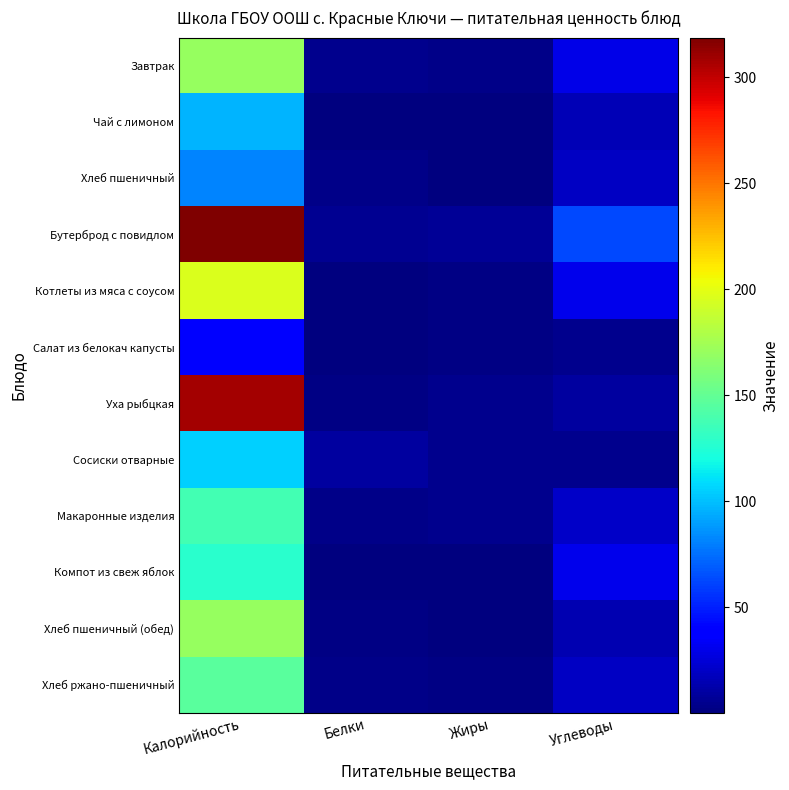

Rank the series at Жиры from lowest to highest value.

Чай с лимоном, Компот из свеж яблок, Хлеб пшеничный (обед), Хлеб пшеничный, Хлеб ржано-пшеничный, Салат из белокач капусты, Котлеты из мяса с соусом, Завтрак, Макаронные изделия, Уха рыбцкая, Сосиски отварные, Бутерброд с повидлом